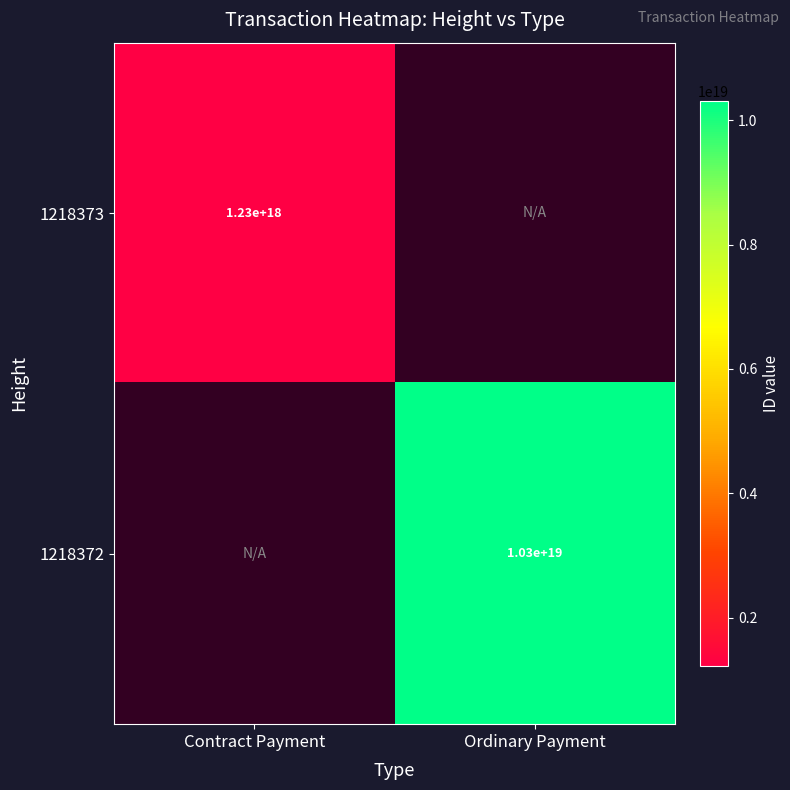

How many series are shown in this chart?

2